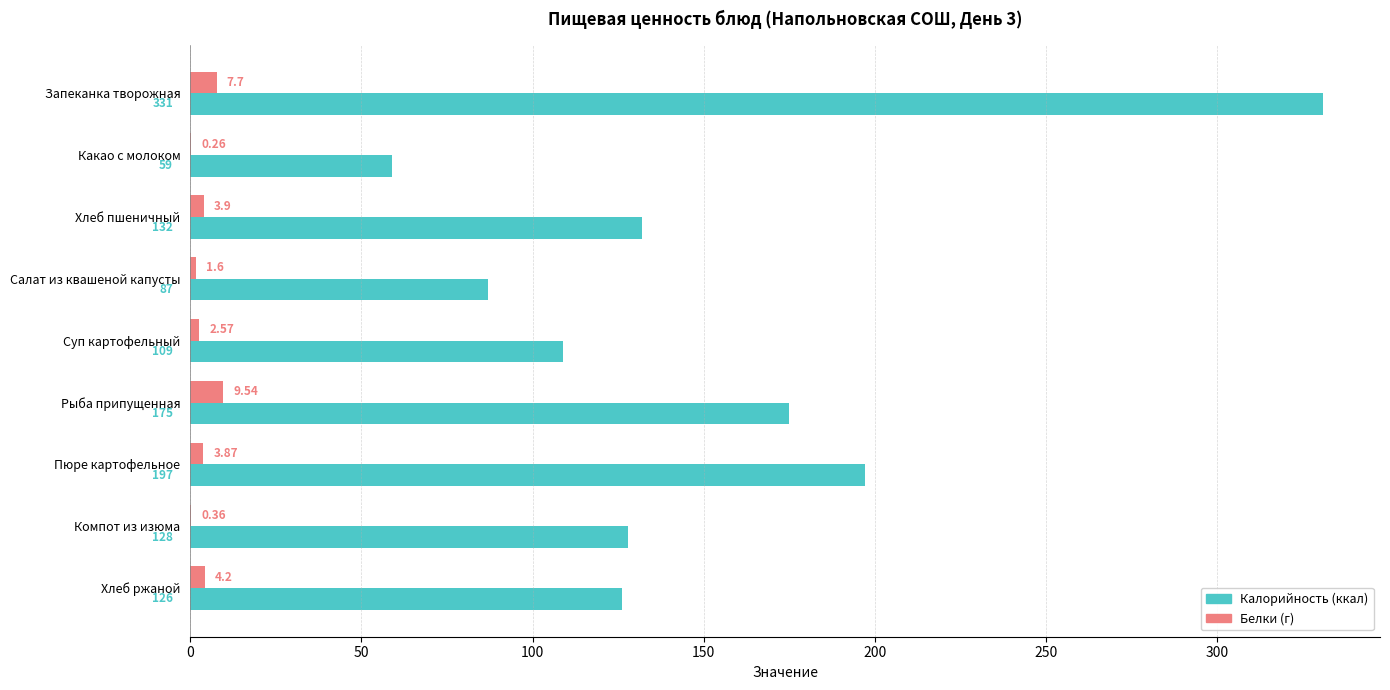

At which category is the sum across all series the highest?

Запеканка творожная